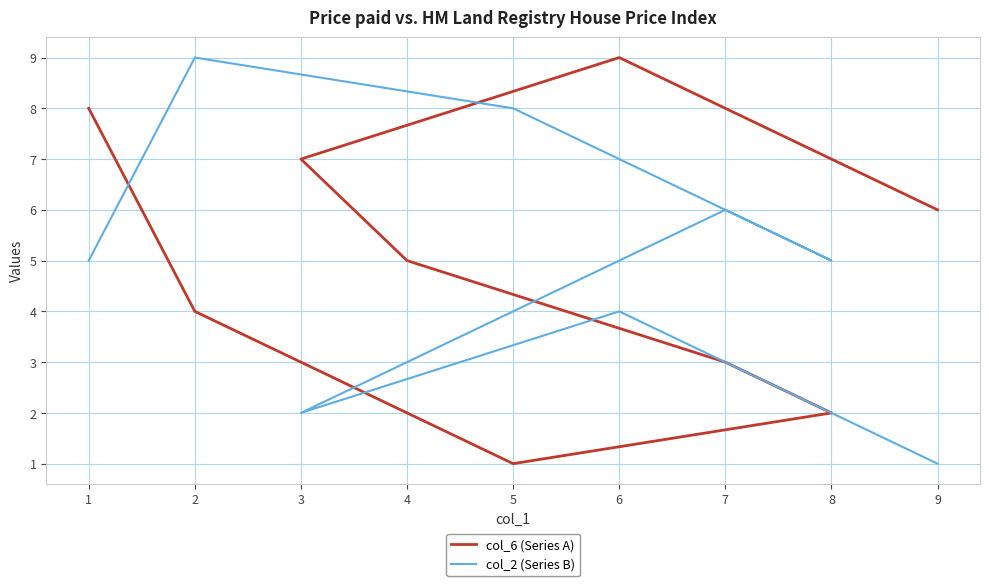

What is the minimum value for col_2 (Series B)?

1